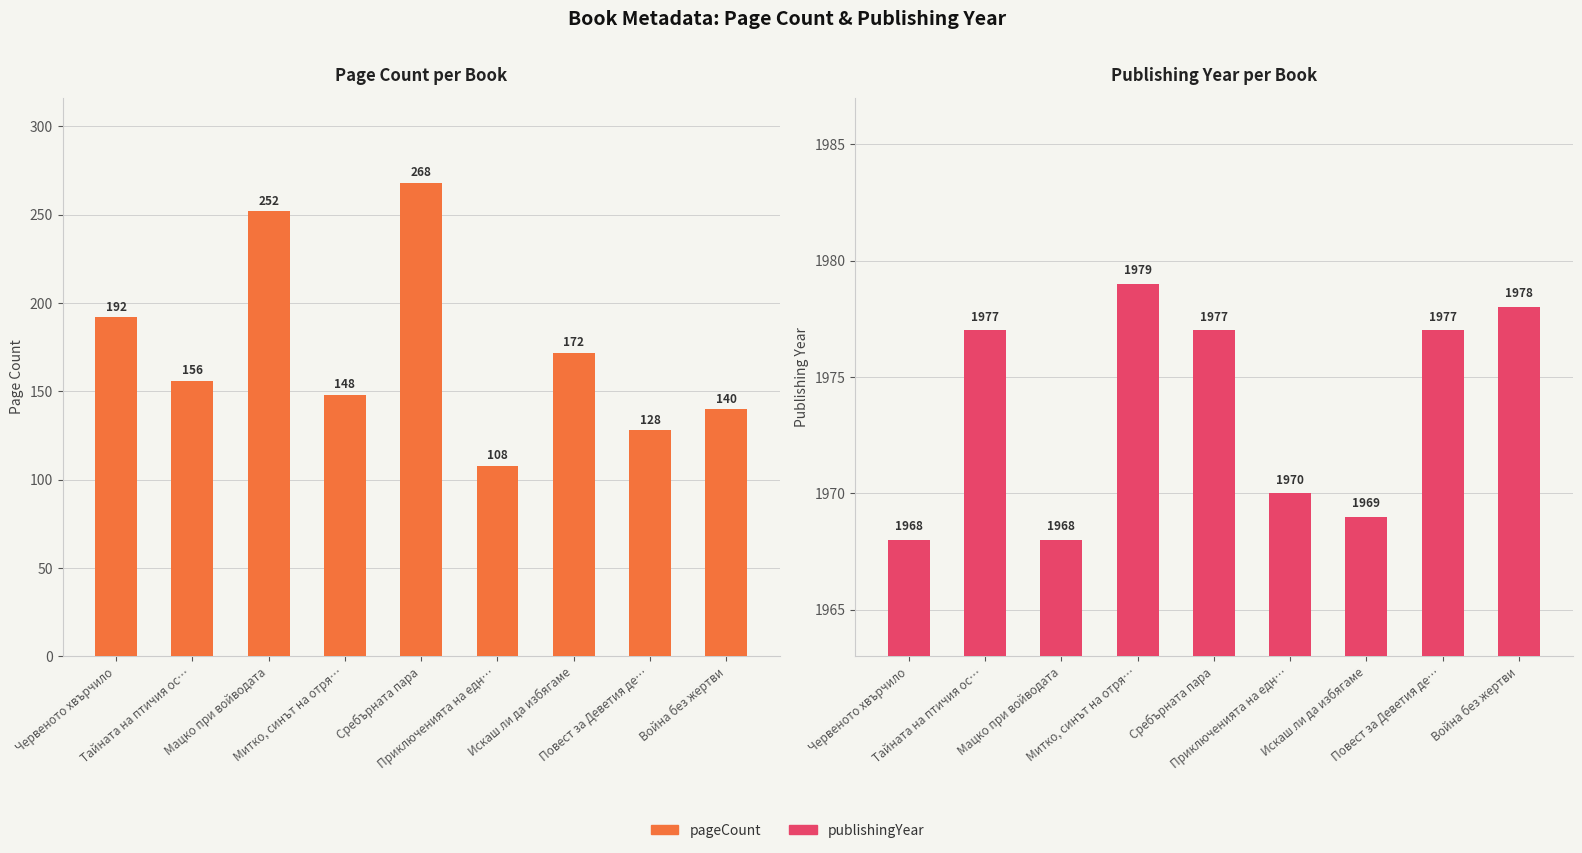

The pageCount series shows 144 at Мацко при войводата. True or false?

False